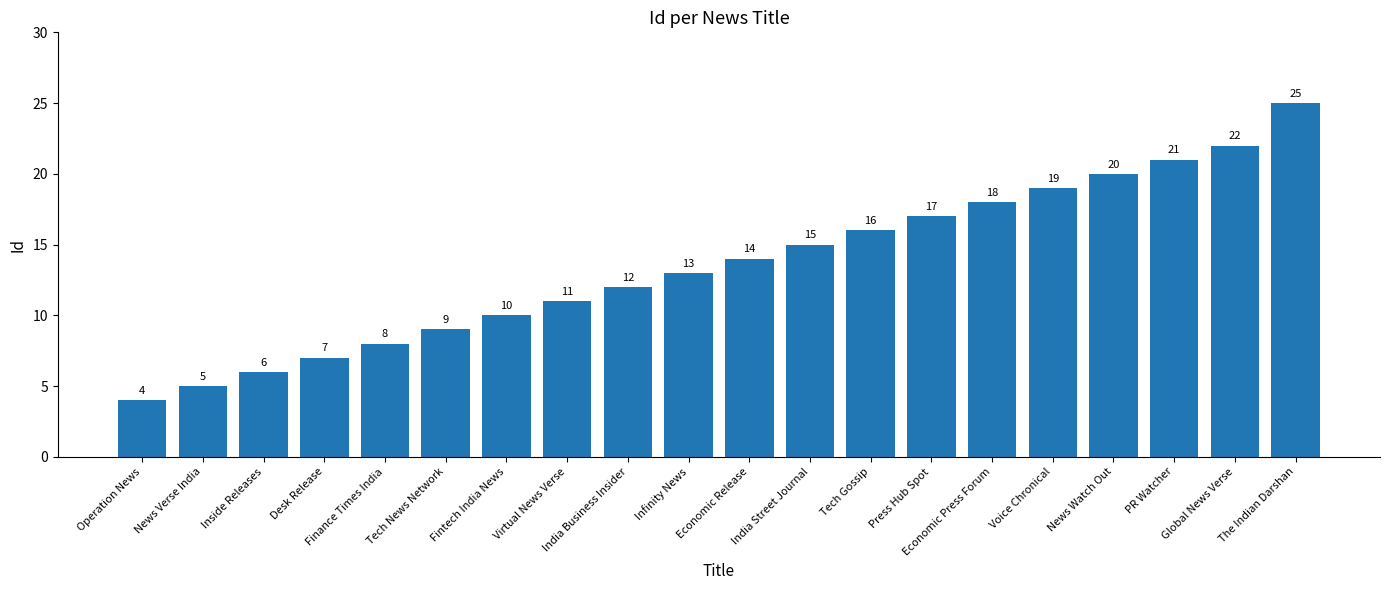

Between News Verse India and Tech News Network, which is larger?

Tech News Network